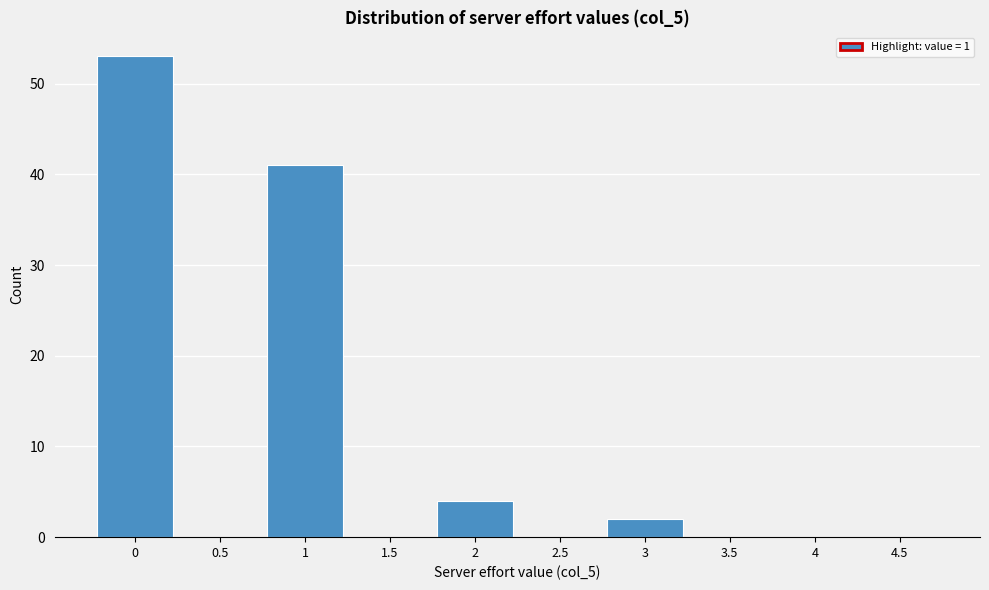

Reading right to left, extract all data points from this chart.

4.5=0	4=0	3.5=0	3=2	2.5=0	2=4	1.5=0	1=41	0.5=0	0=53